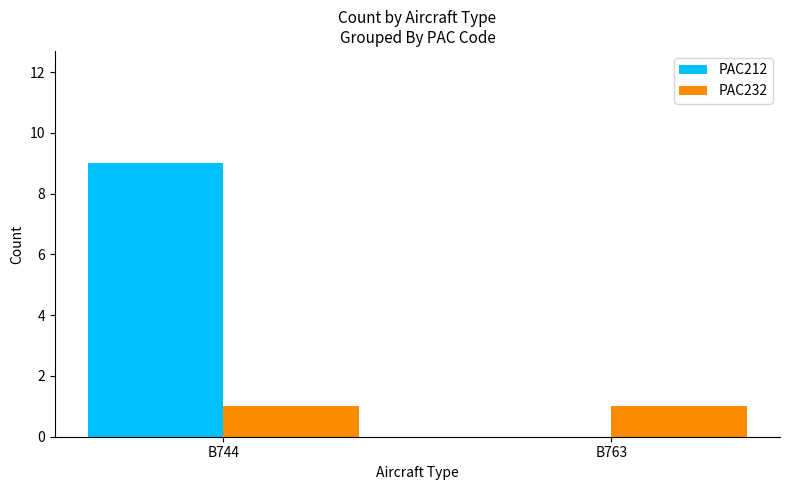

Which series changed the most between B744 and B763?

PAC212